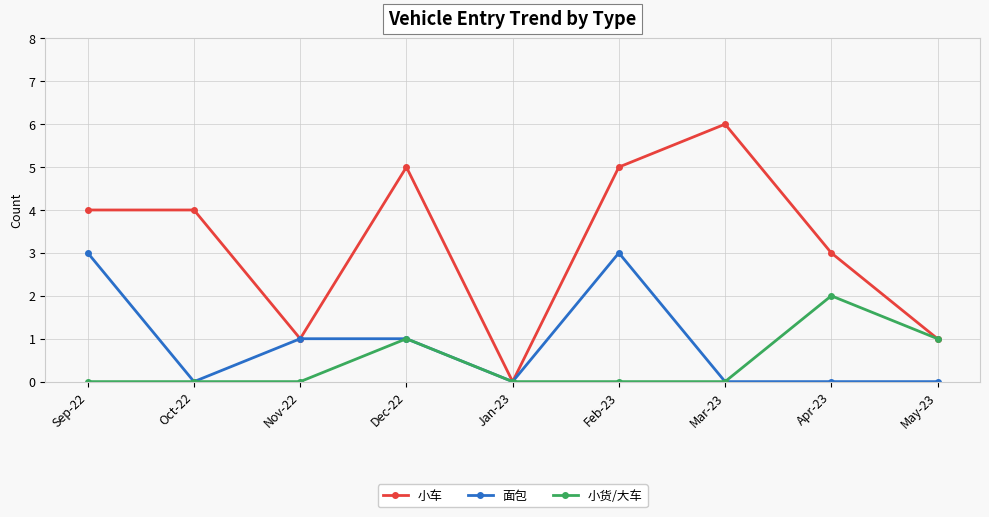

True or false: 小车 has a value of -3 at Jan-23.

False